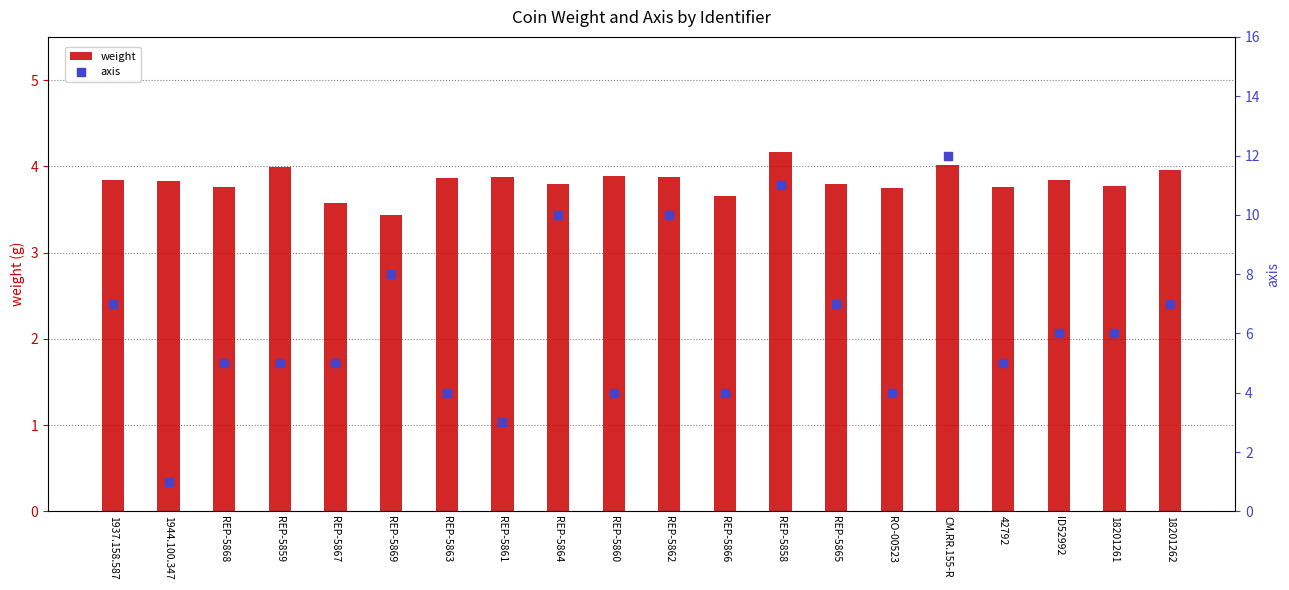

What is the total value across all series at CM.RR.155-R?

16.0